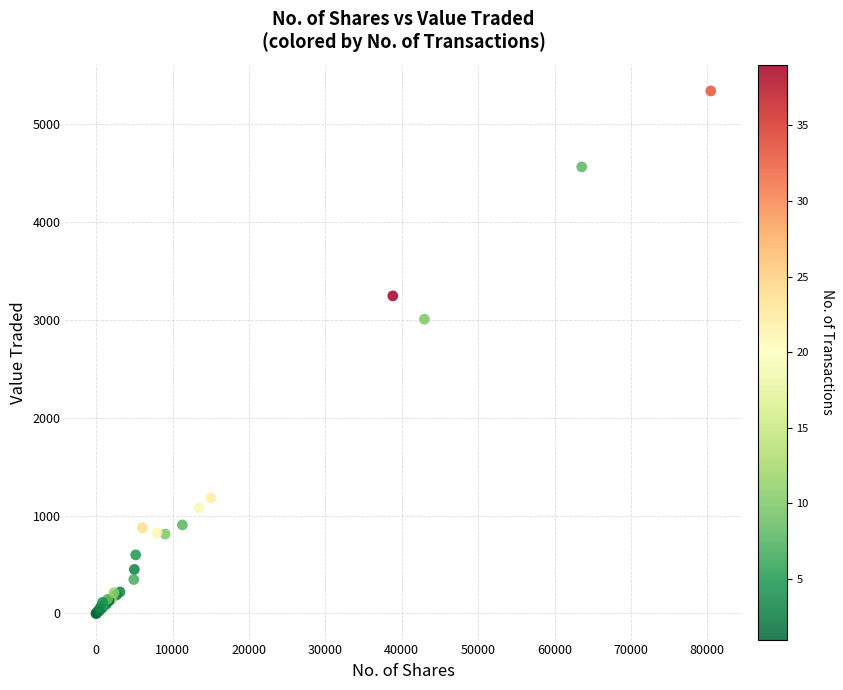

What Y value in the scatter plot is closest to 2670?

3008